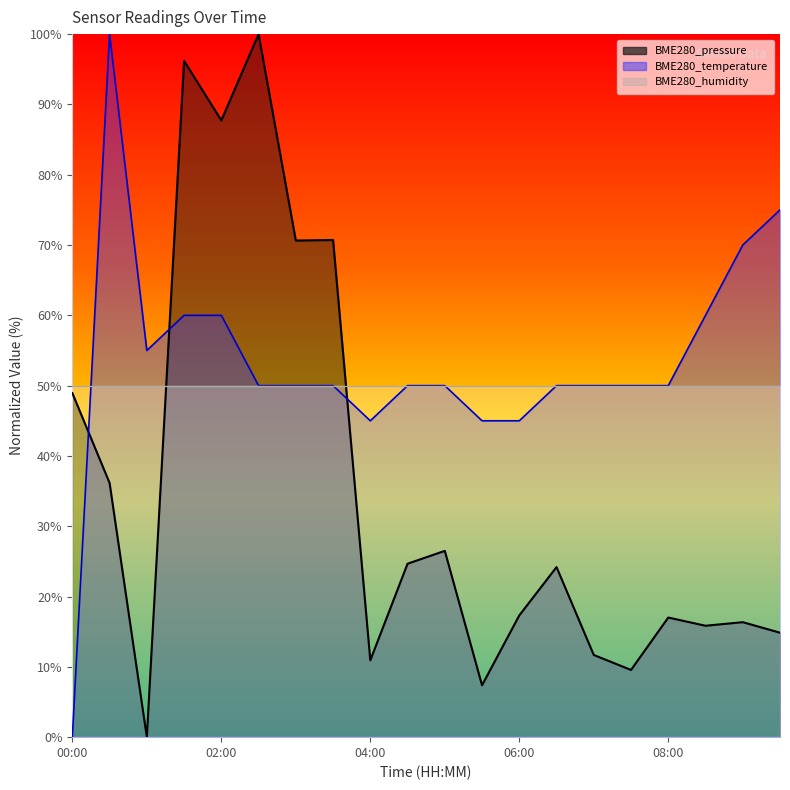

What is the total value across all series at 02:00?

147.7